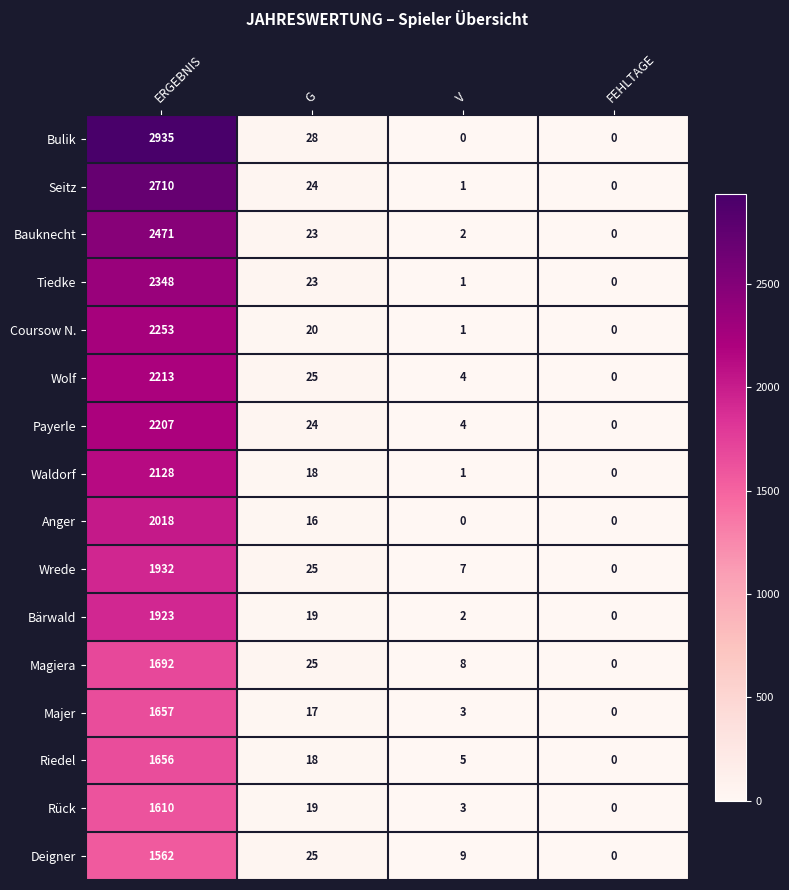

What is the difference between the Payerle values at FEHLTAGE and ERGEBNIS?

2207